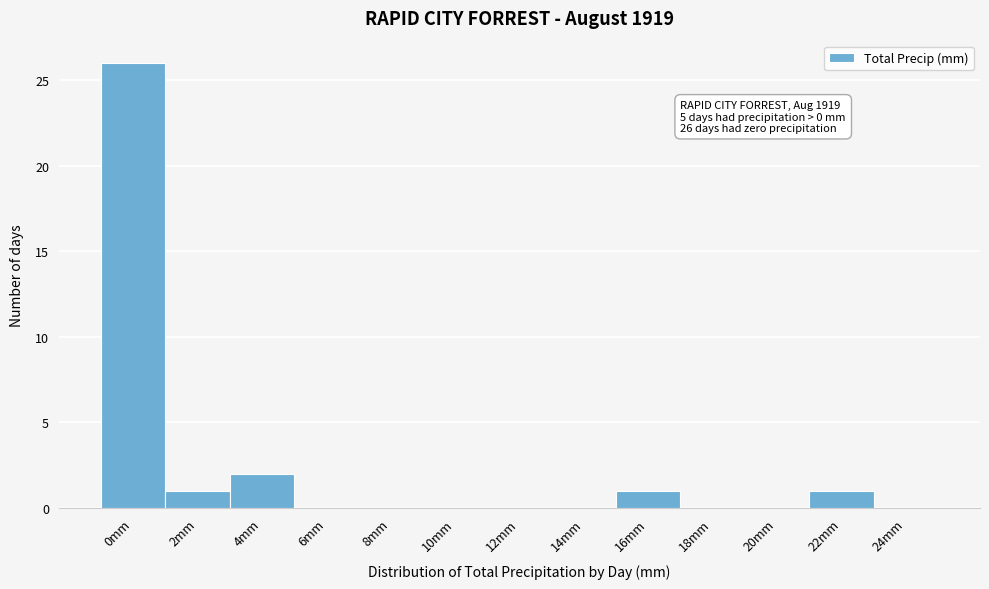

Reading right to left, list all the values displayed in this chart.

24mm=0	22mm=1	20mm=0	18mm=0	16mm=1	14mm=0	12mm=0	10mm=0	8mm=0	6mm=0	4mm=2	2mm=1	0mm=26